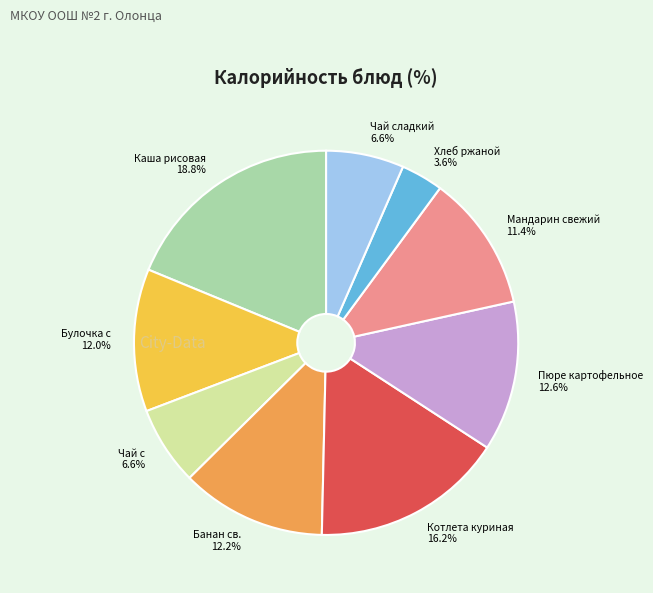

How many slices are in this pie chart?

9